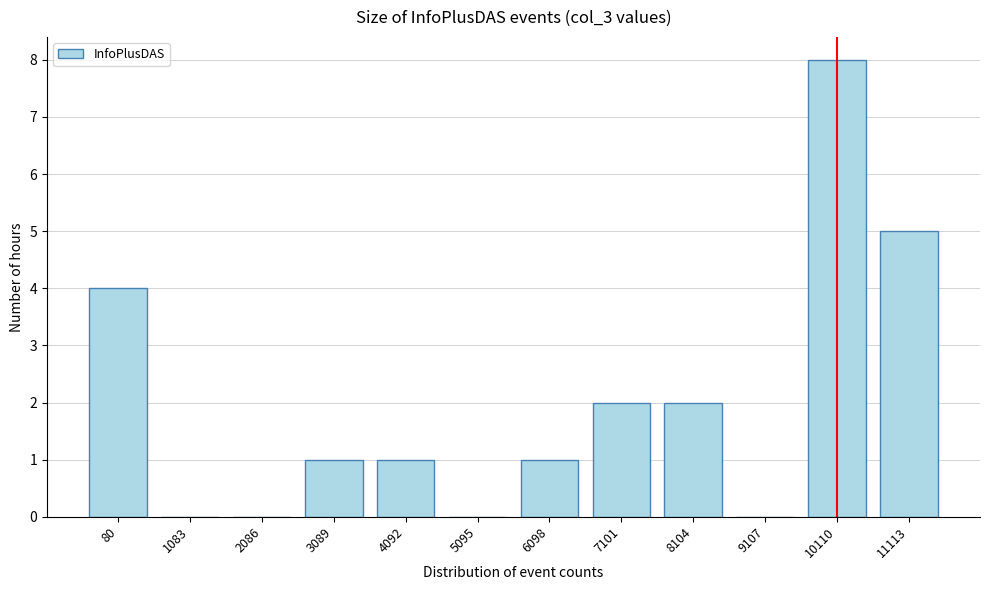

Reading left to right, list all the values displayed in this chart.

80=4	1083=0	2086=0	3089=1	4092=1	5095=0	6098=1	7101=2	8104=2	9107=0	10110=8	11113=5